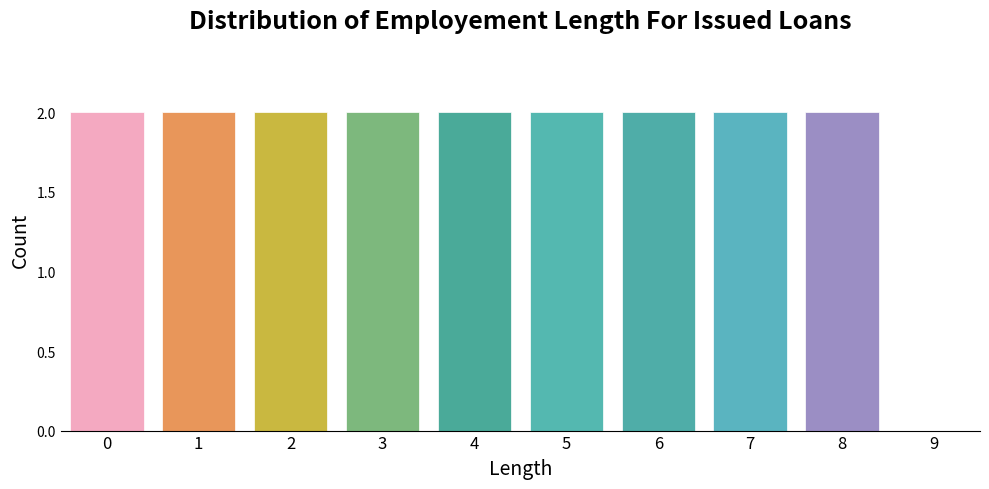

Reading right to left, extract all data points from this chart.

9=0	8=2	7=2	6=2	5=2	4=2	3=2	2=2	1=2	0=2